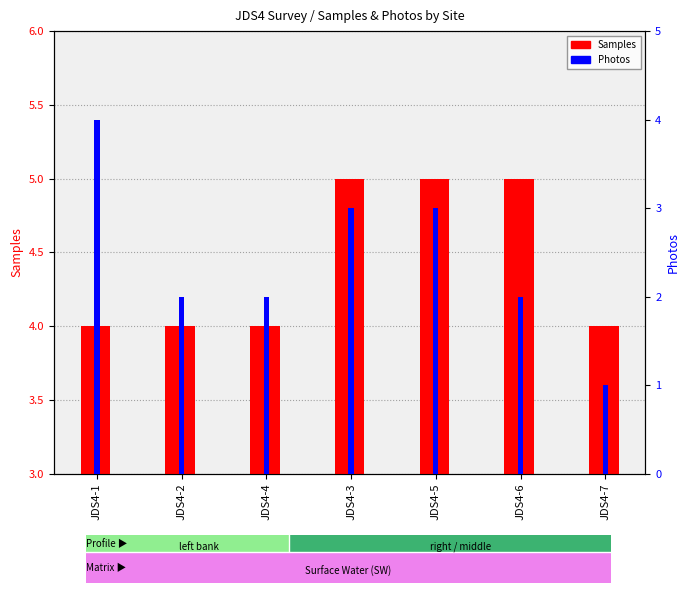

What position from the left is JDS4-7?

7